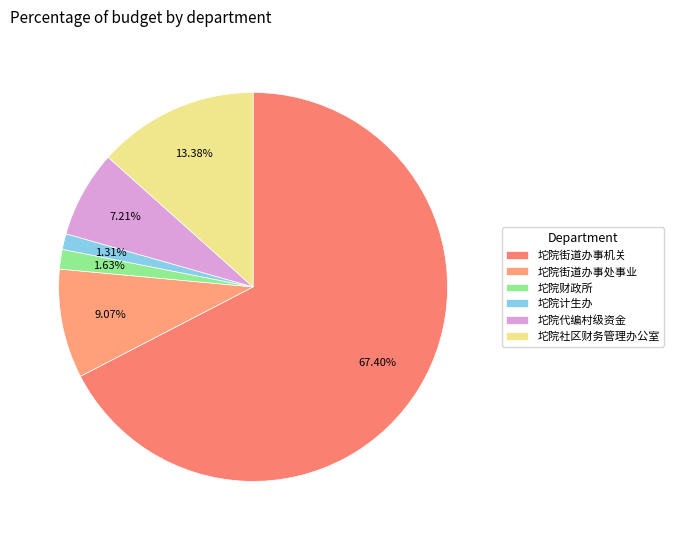

Count the number of slices in the pie.

6